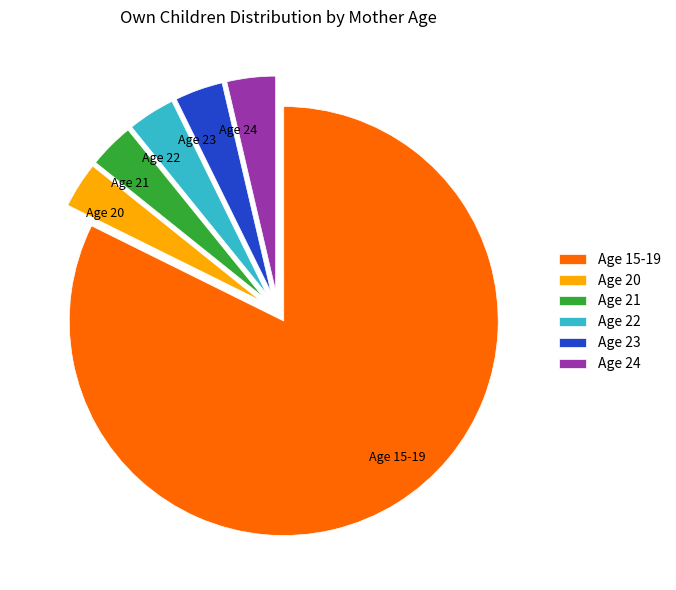

What is the ratio of the value at Age 22 to the value at Age 24?

1.0